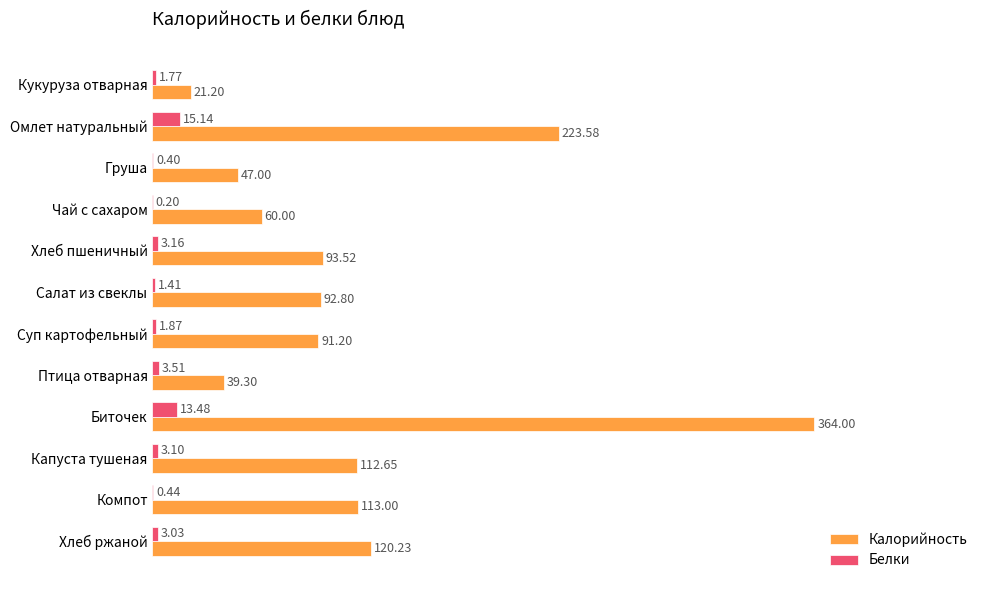

Between Хлеб пшеничный and Капуста тушеная, which series saw the biggest shift?

Калорийность